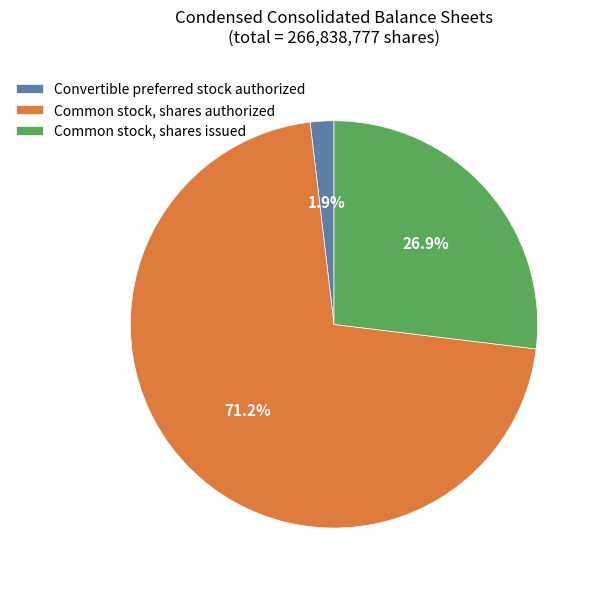

How much of the chart is everything except Convertible preferred stock authorized?

98.1%